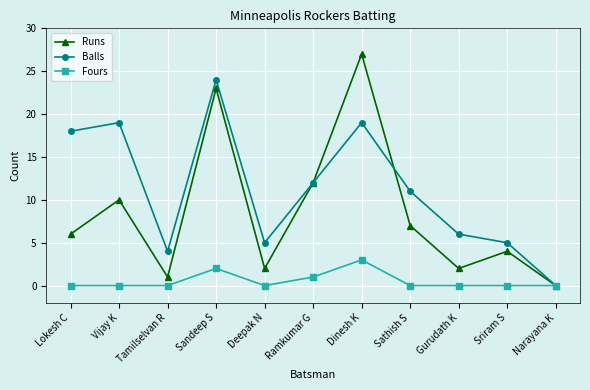

At which category does the chart reach its peak across all series?

Dinesh K